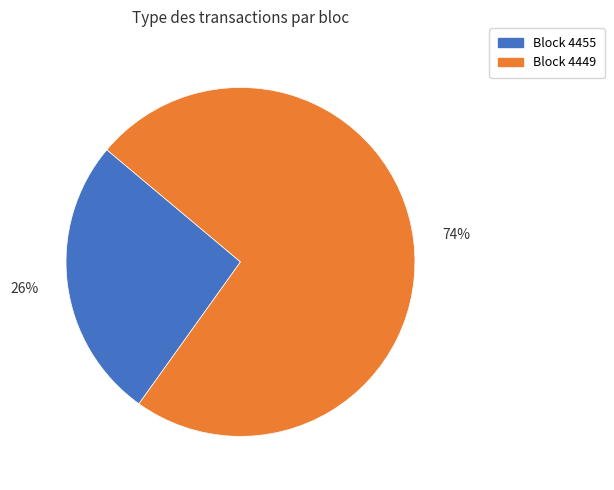

Does any single category account for the majority?

Yes